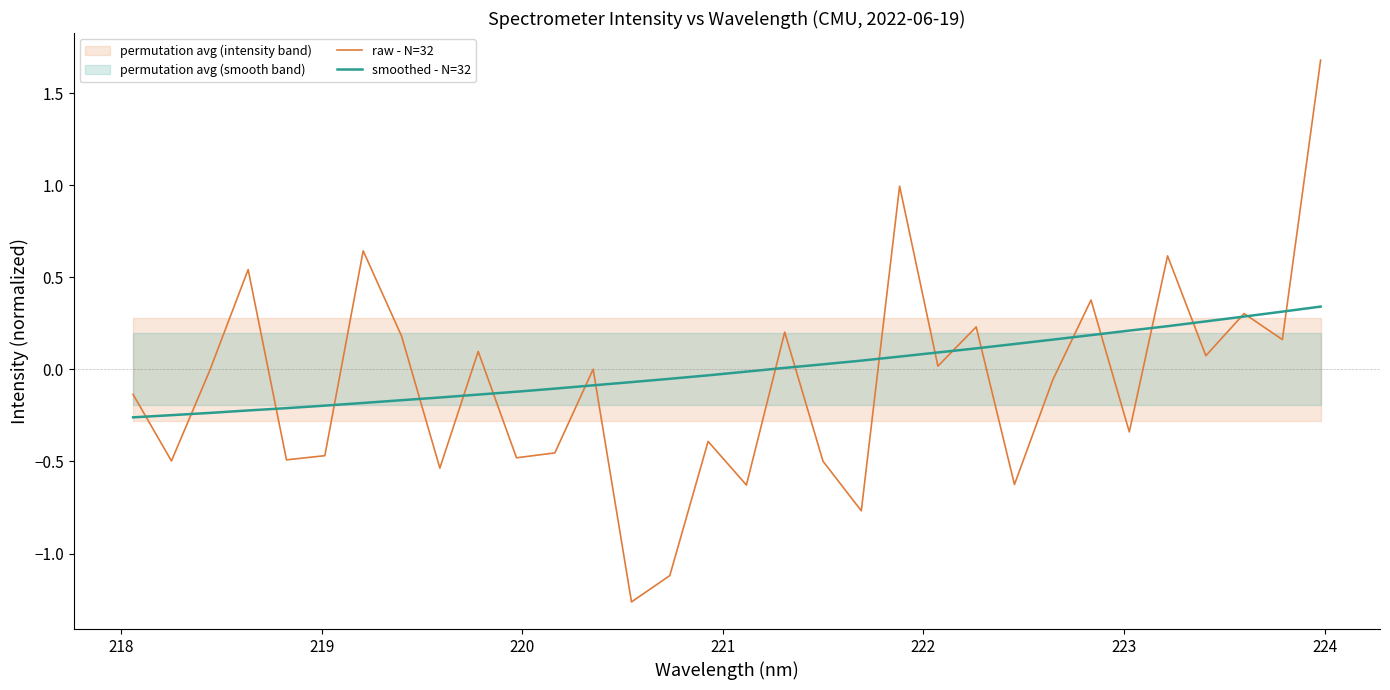

What is the smallest value displayed?

-1.3